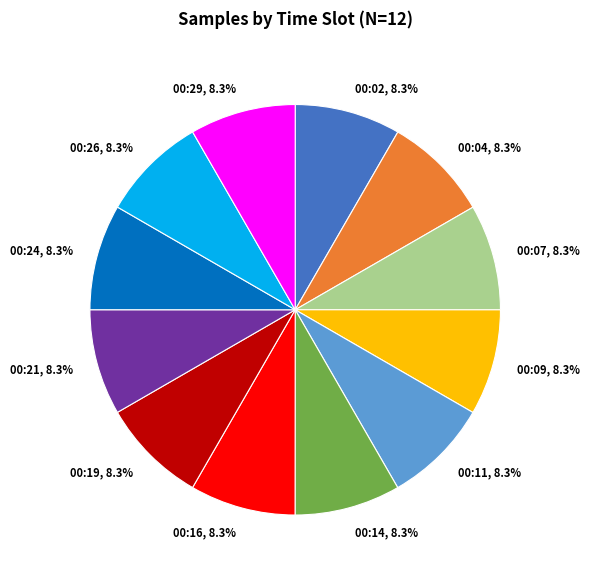

Is 00:29 the majority of the pie?

No